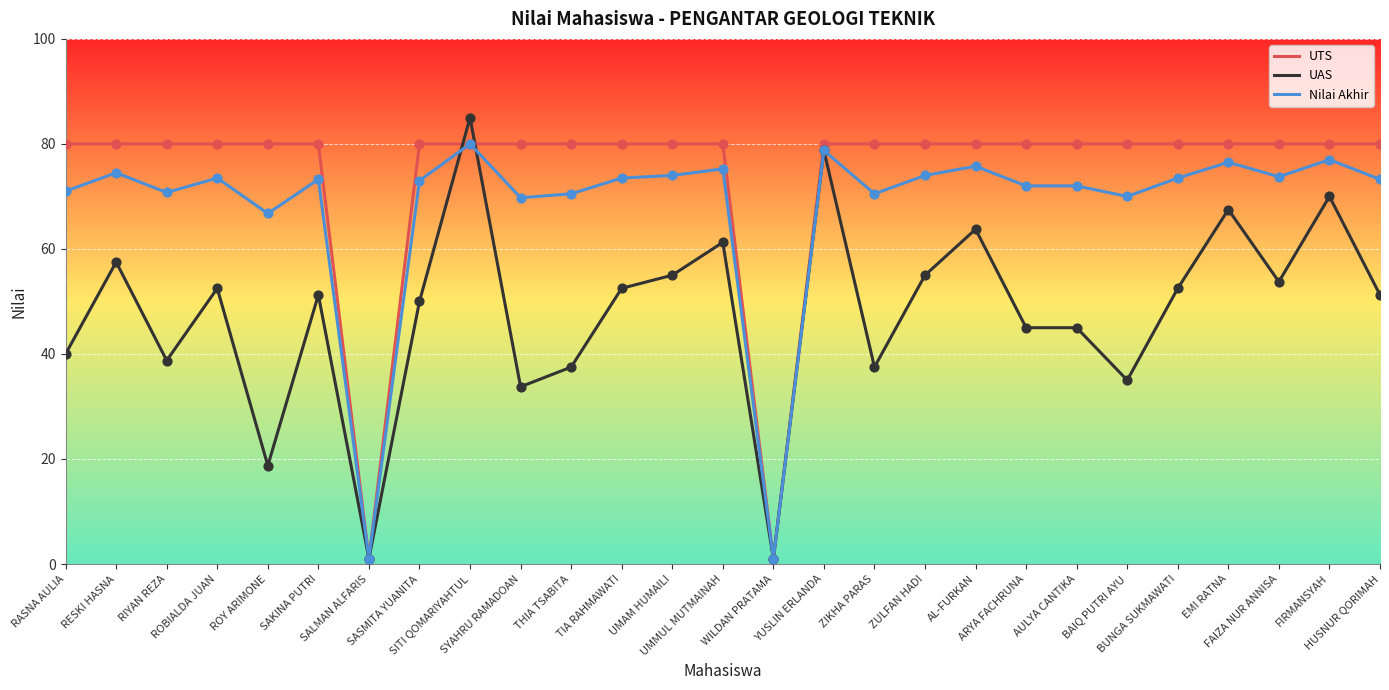

Which series has the largest range (max minus min)?

UAS